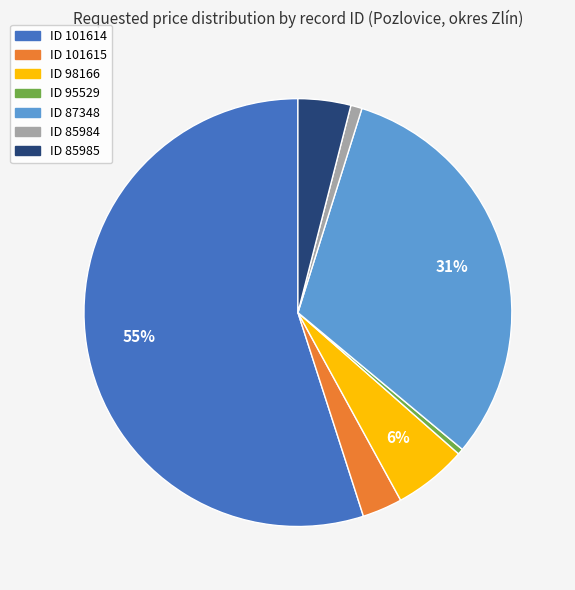

Is there any slice that represents more than half of the pie?

Yes